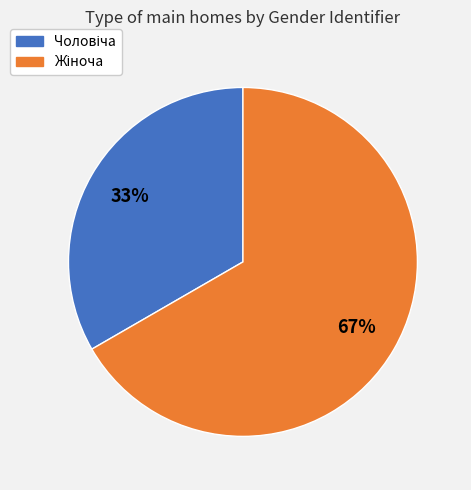

Does any single category account for the majority?

Yes